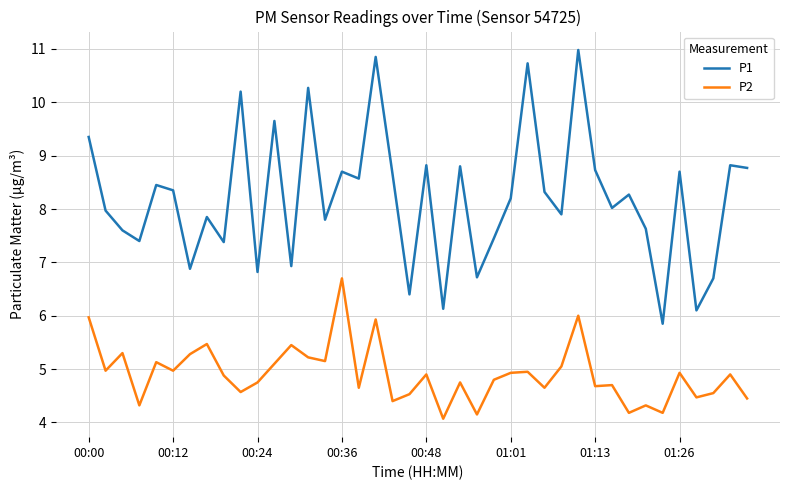

List the series in order of their overall mean, highest first.

P1, P2